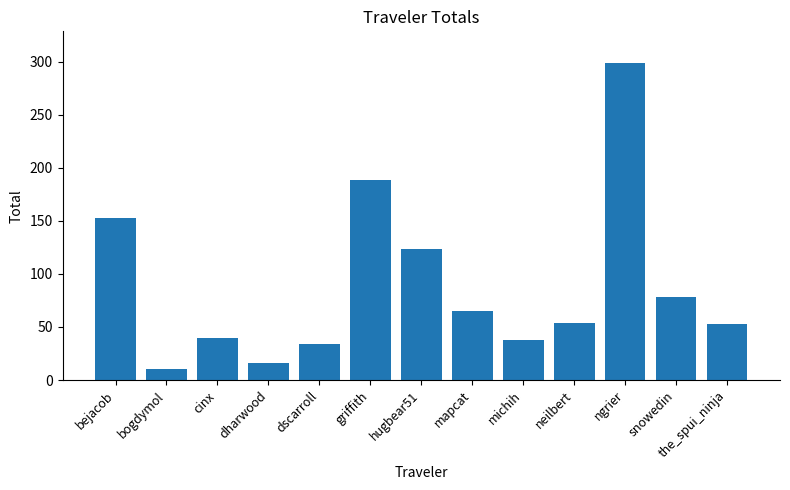

What is the difference between the maximum and minimum values?

288.3